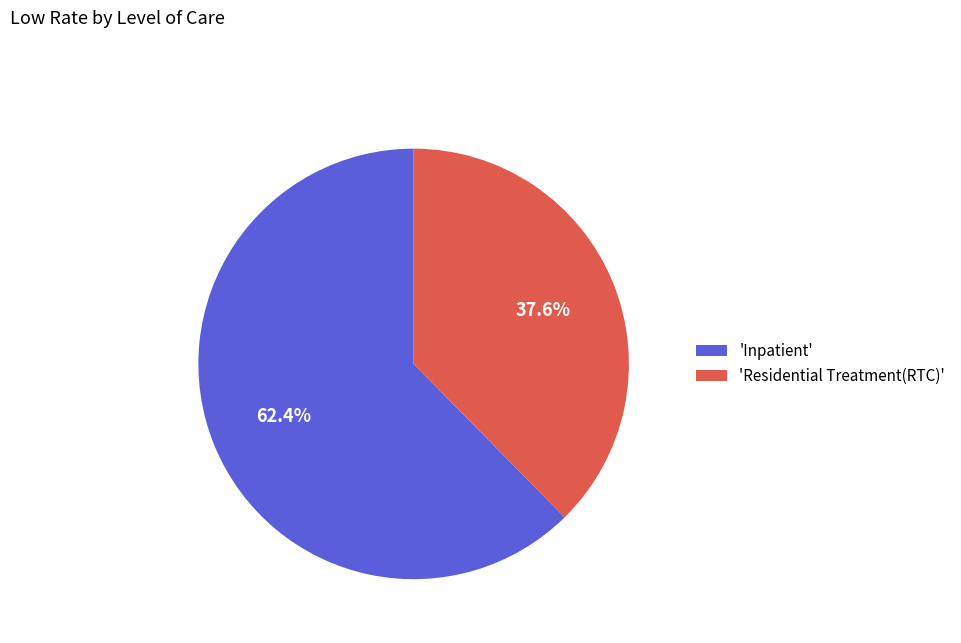

What is the total percentage of 'Inpatient' and 'Residential Treatment(RTC)'?

100.0%